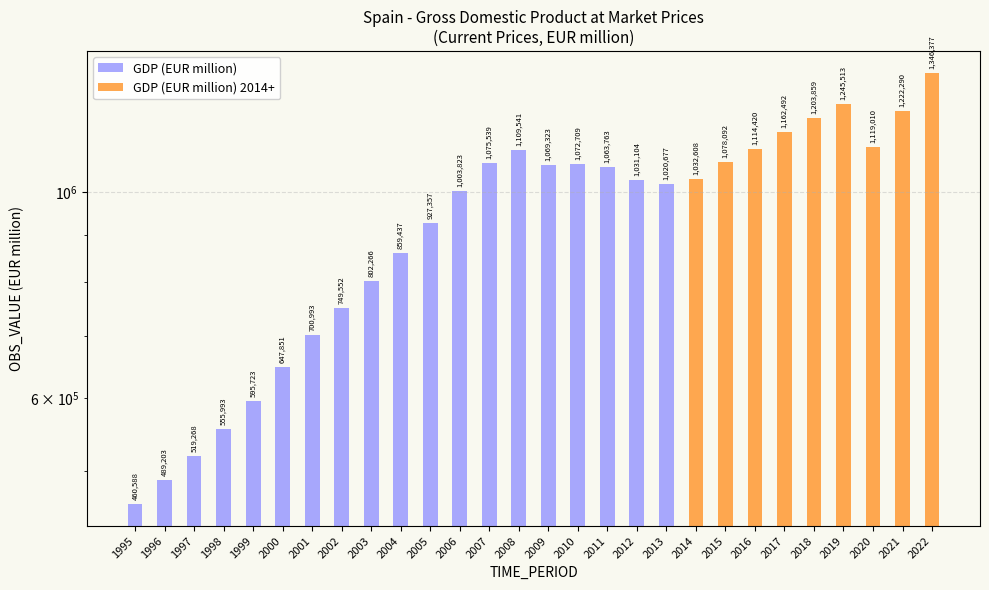

List the labels in order of value, smallest first.

1995, 1996, 1997, 1998, 1999, 2000, 2001, 2002, 2003, 2004, 2005, 2006, 2013, 2012, 2011, 2009, 2010, 2007, 2008